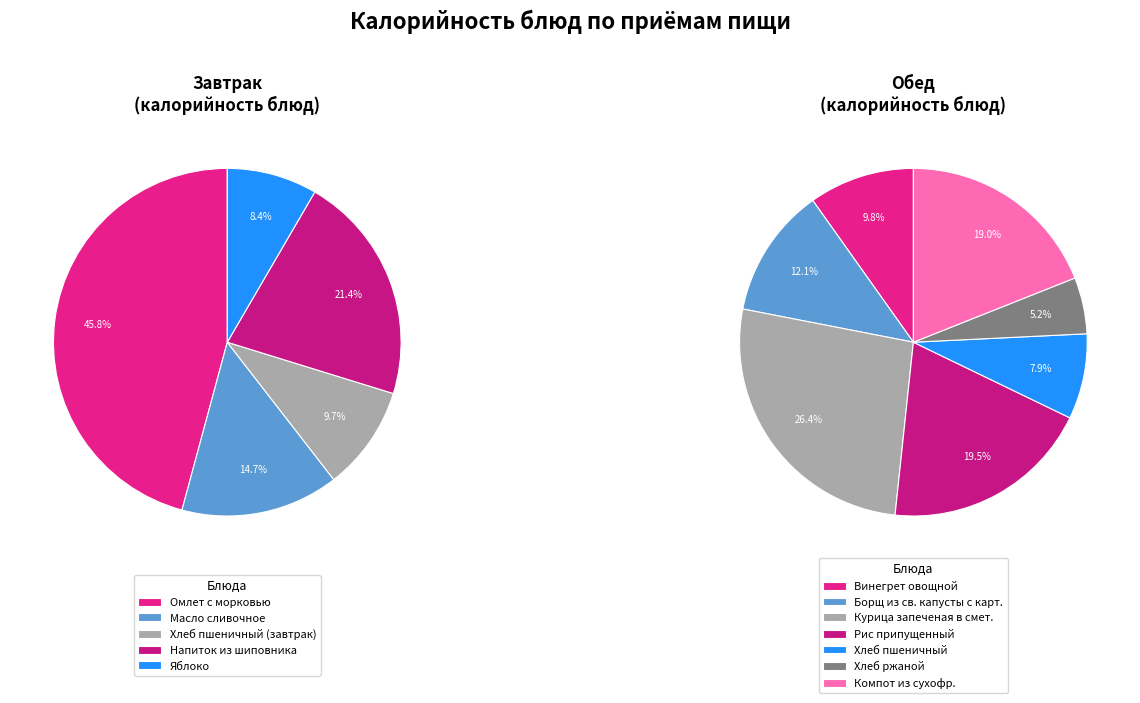

Does Напиток из шиповника represent more than half of the total?

No